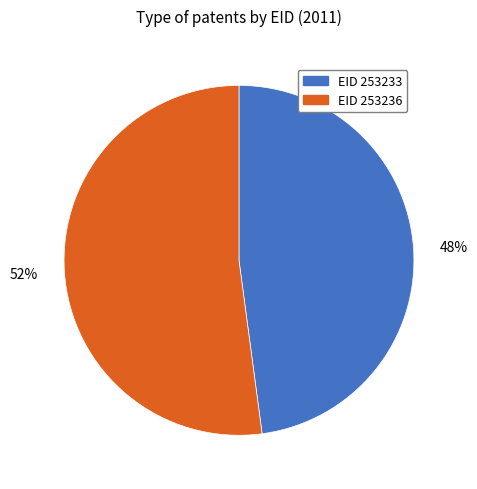

Between 52% and 48%, which is larger?

52%